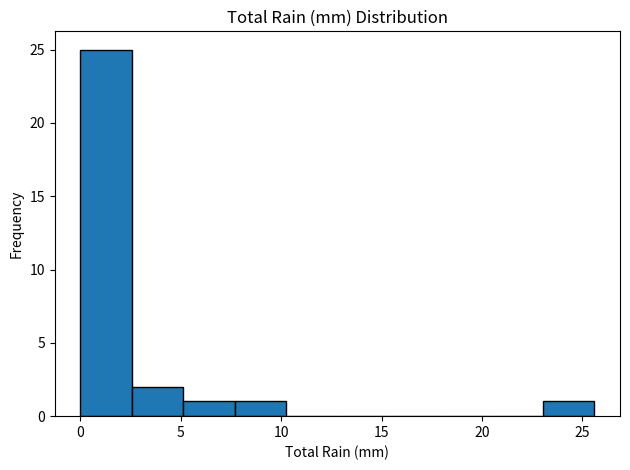

How tall is the bar that spans 7.5 to 10.0 on the x-axis? Neither the bar edges nor the heights are printed on the chart, so give them approximately, as read against the axes.

1